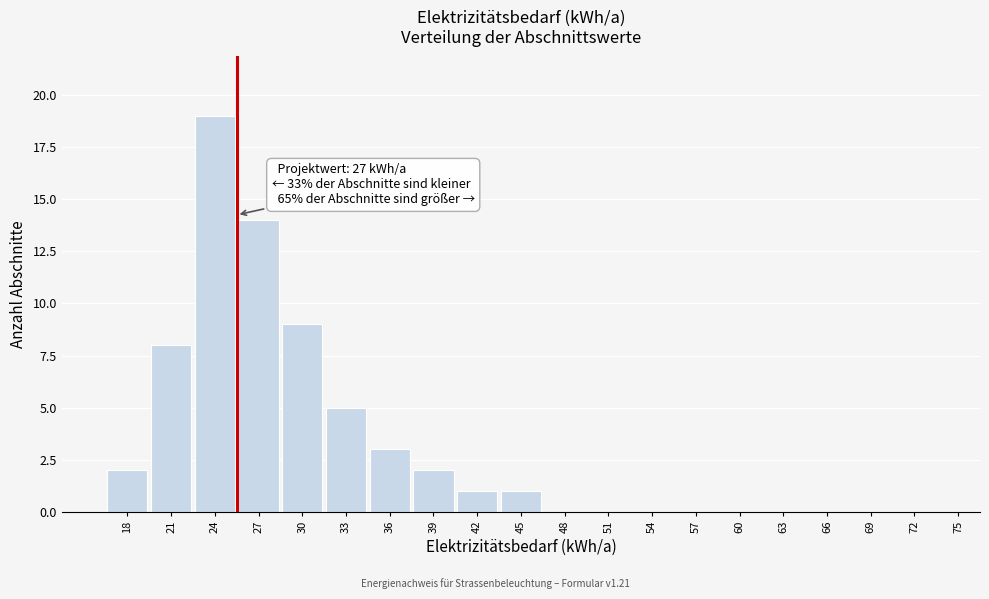

Reading right to left, what are all the values shown in this chart?

75=0	72=0	69=0	66=0	63=0	60=0	57=0	54=0	51=0	48=0	45=1	42=1	39=2	36=3	33=5	30=9	27=14	24=19	21=8	18=2